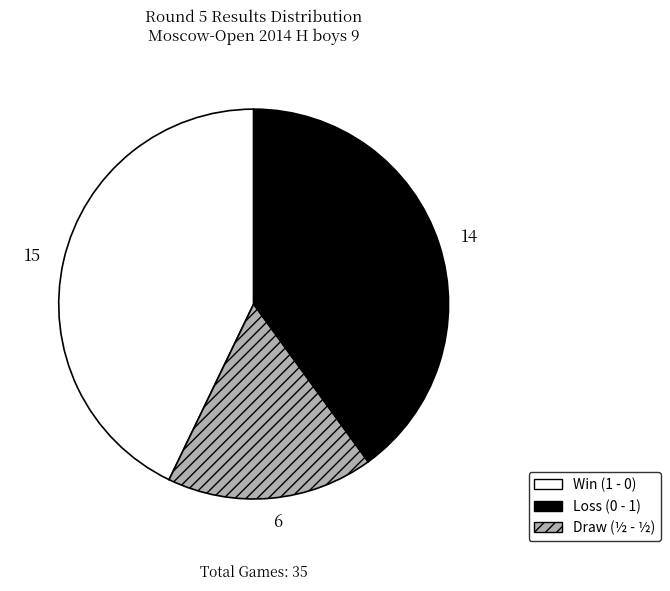

What is the smallest slice in the pie chart?

6